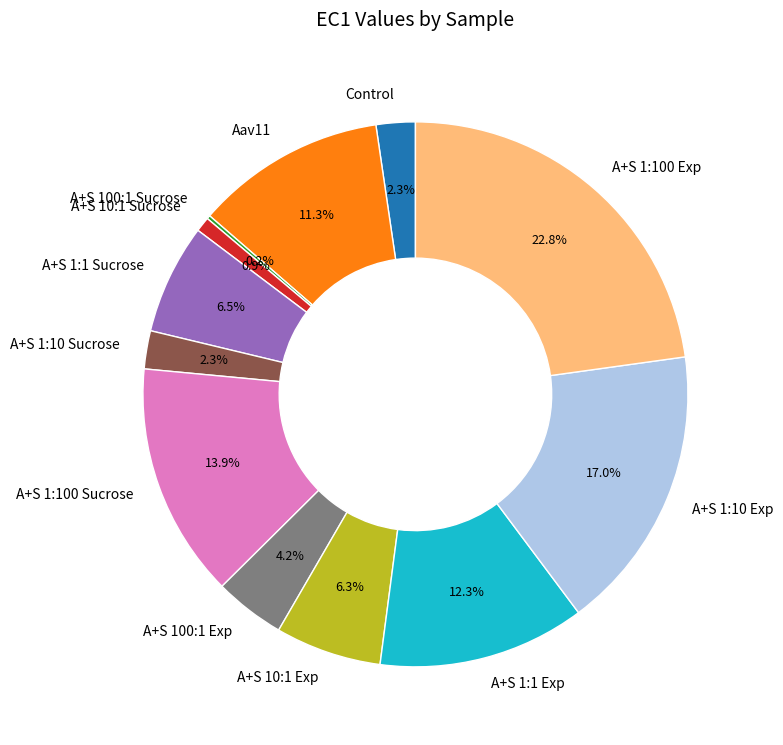

Is there a majority slice in this chart?

No